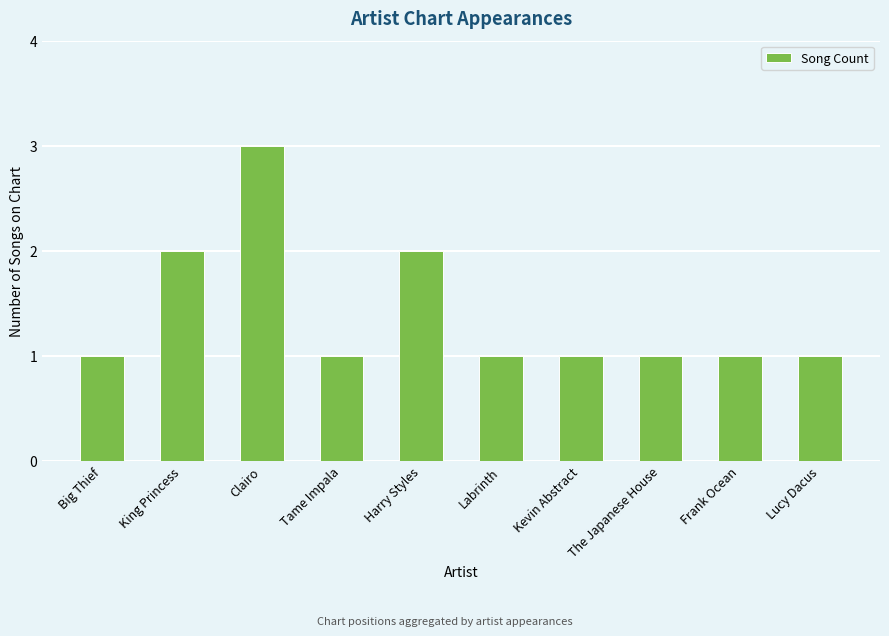

The value at Lucy Dacus is 1. True or false?

True